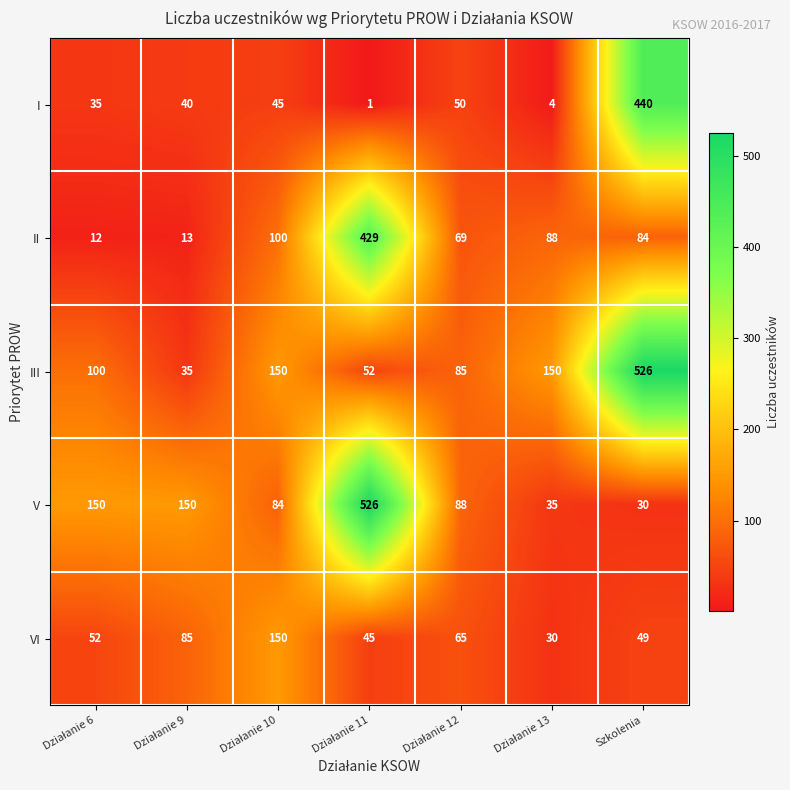

Which series has the largest range (max minus min)?

V